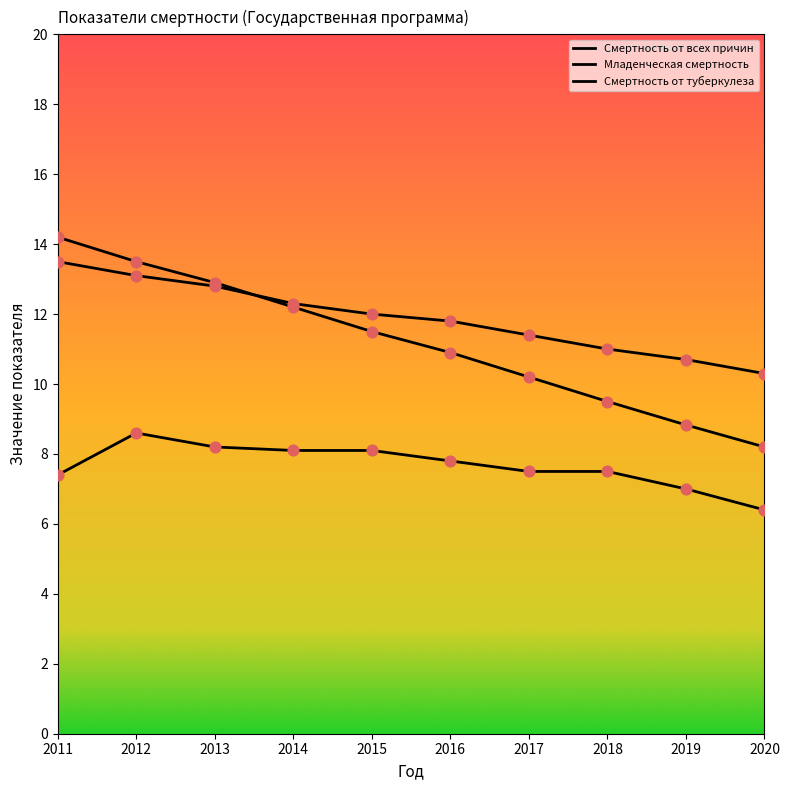

At how many categories does at least one series exceed 6?

10